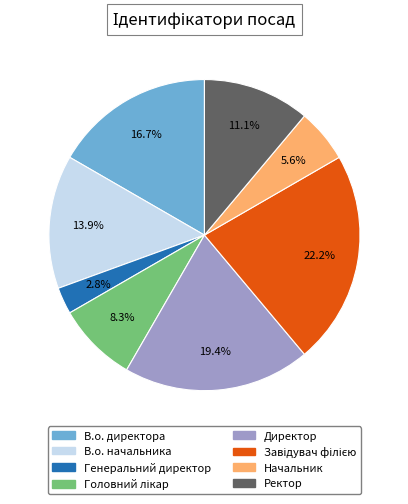

To the nearest percent, what is the combined percentage of Генеральний директор and Ректор?

14%